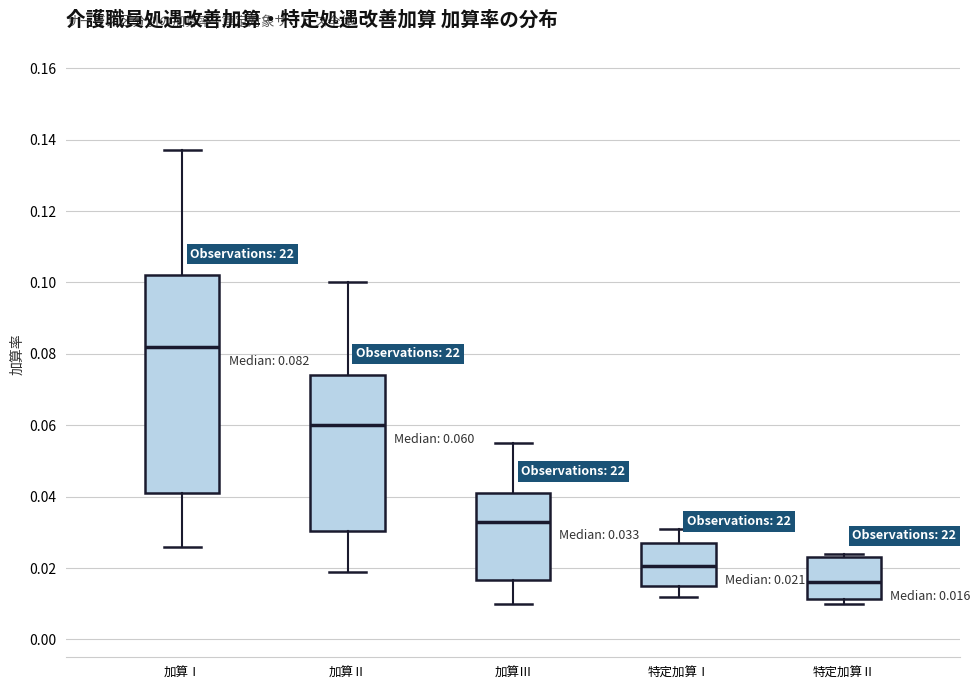

Which box is the tallest, from its lower edge to its upper edge?

加算Ⅰ